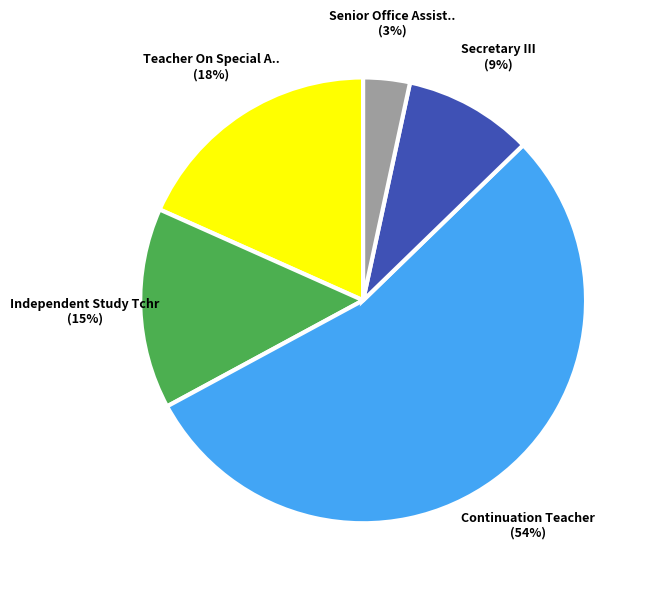

Is there any slice that represents more than half of the pie?

Yes